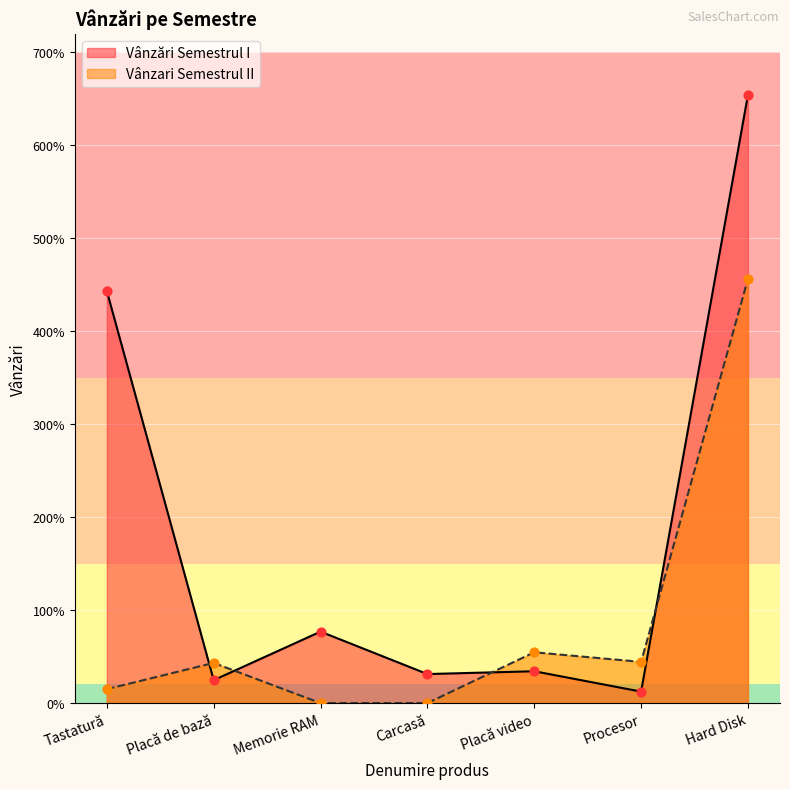

Which series has the largest Y range (max minus min)?

Vânzări Semestrul I